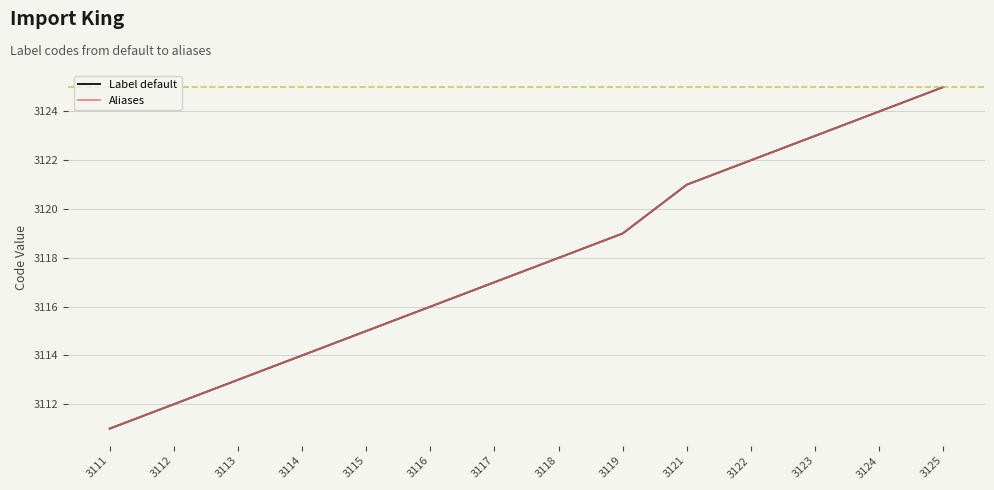

What is the approximate value of Aliases at 3123, to the nearest 10?

3120